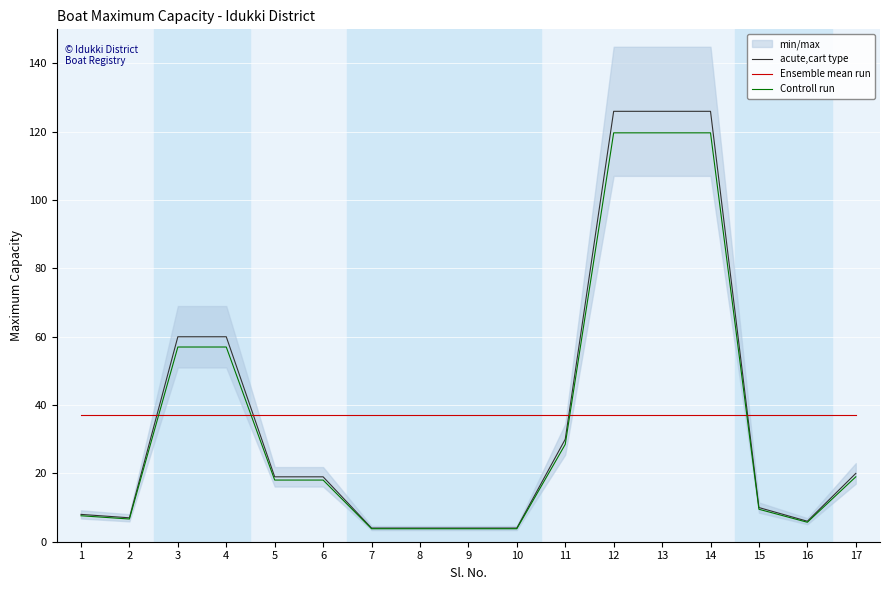

What is the sum of all Ensemble mean run values?

633.0